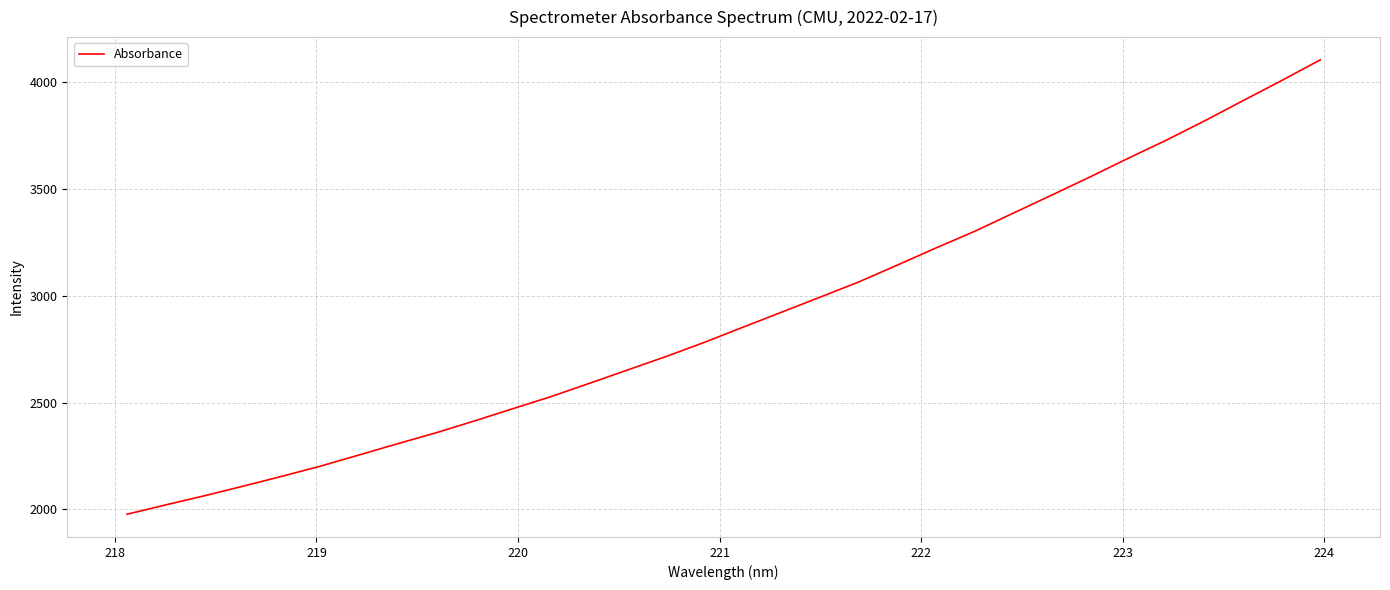

What is the minimum value shown in the chart?

1976.9